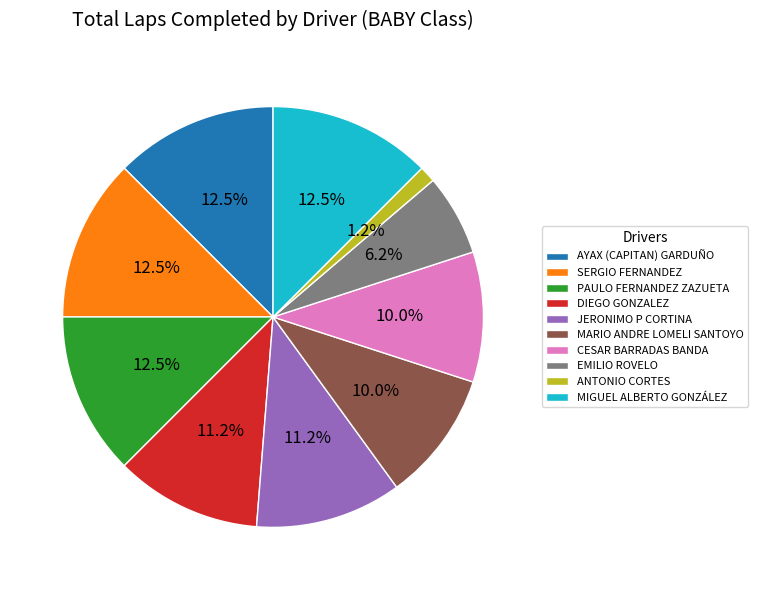

What is the ratio of the value at CESAR BARRADAS BANDA to the value at SERGIO FERNANDEZ?

0.8